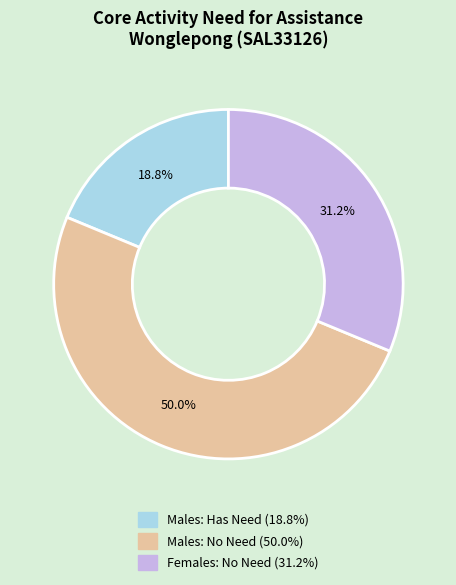

How many slices are in this pie chart?

3